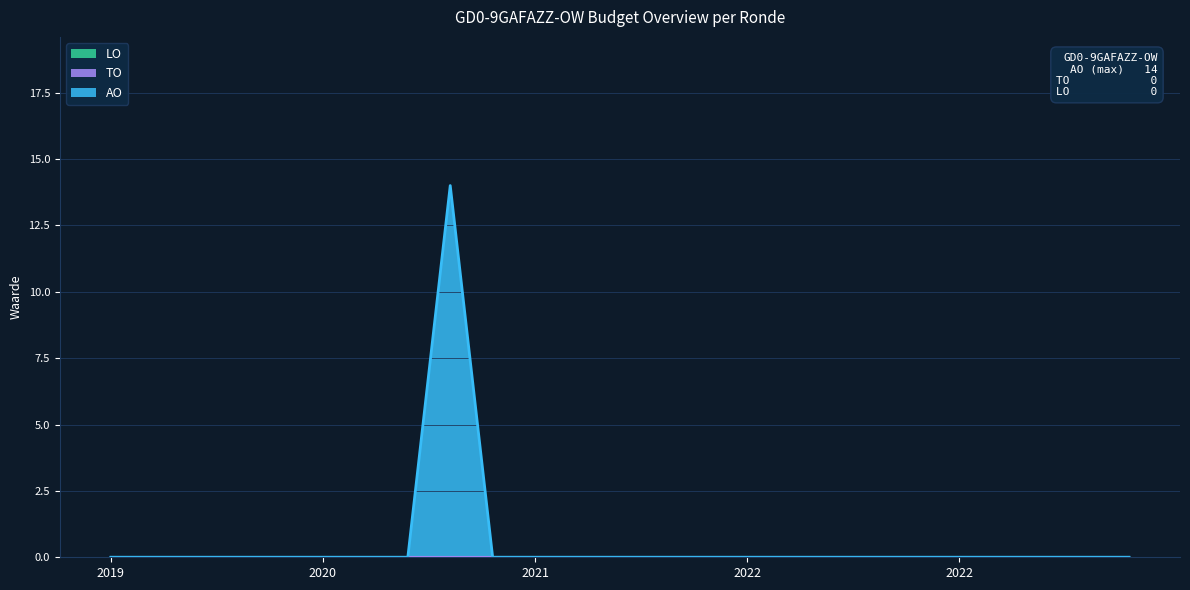

What is the sum of all AO values?

14